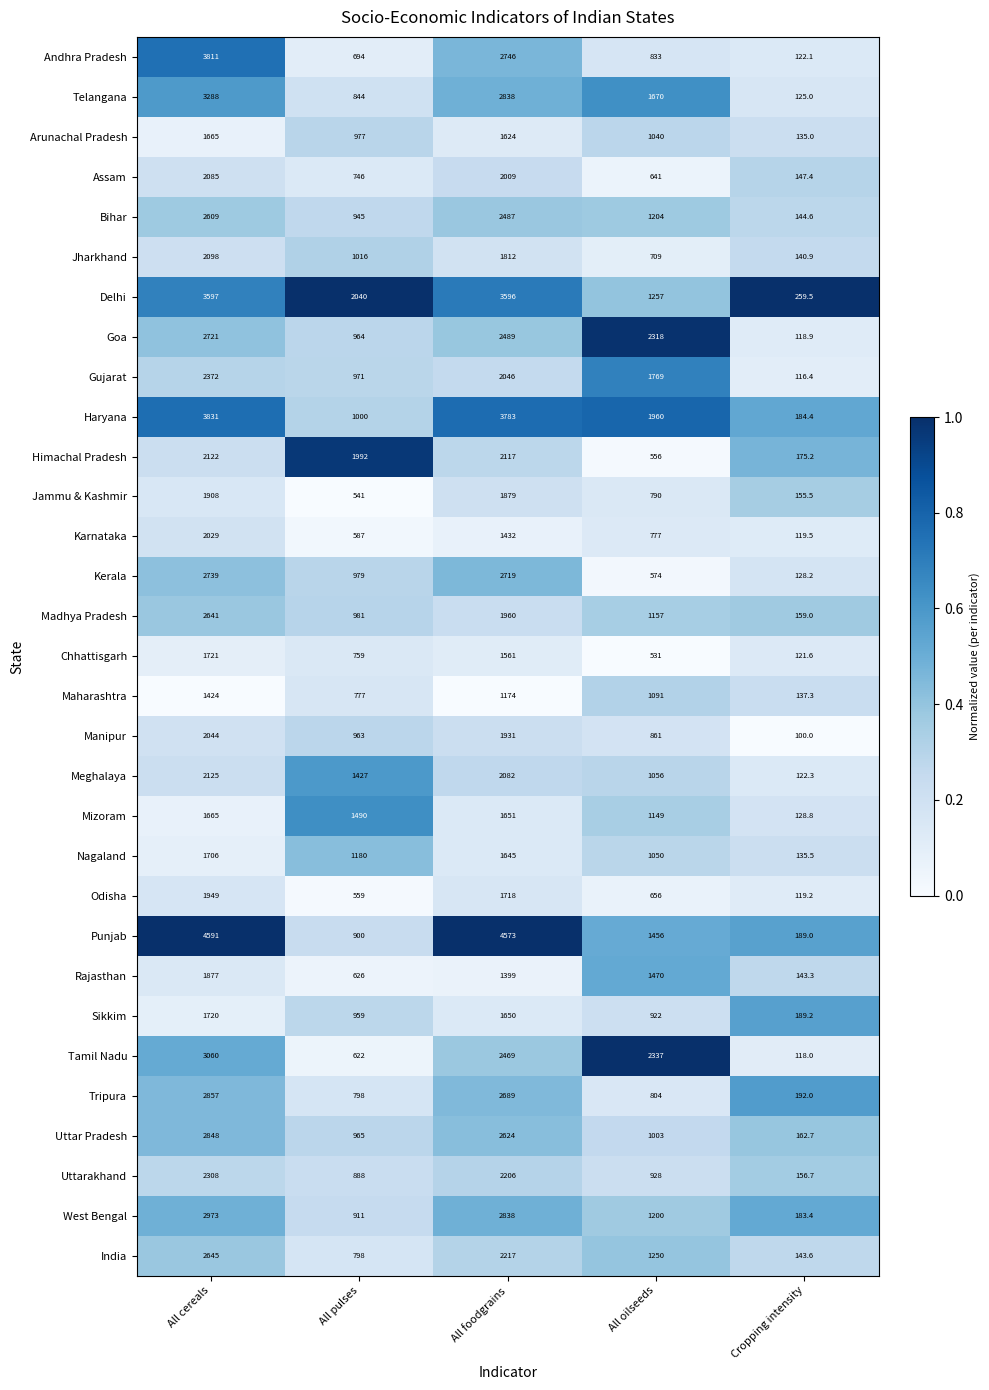

What is the average value of the Mizoram series?

1216.8